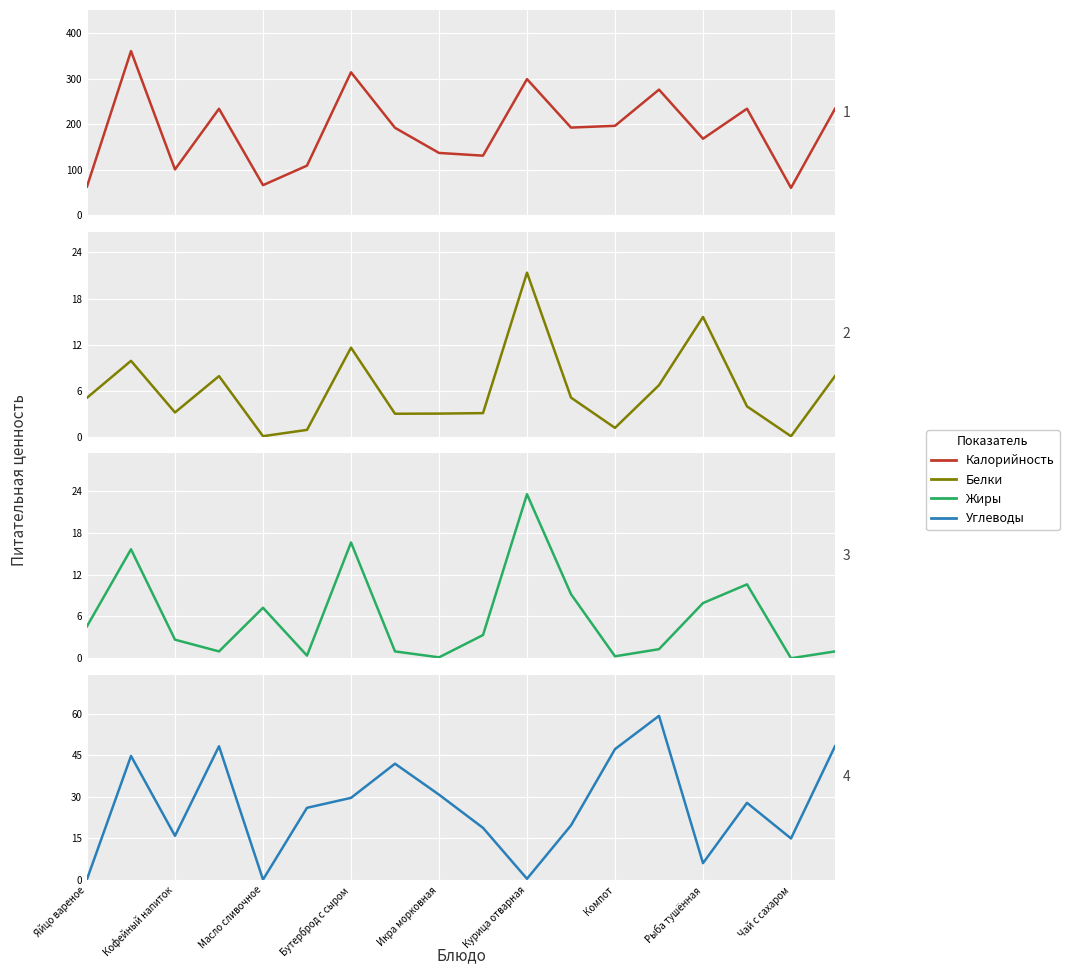

What is the difference between the maximum and minimum values in the Углеводы series?

59.1